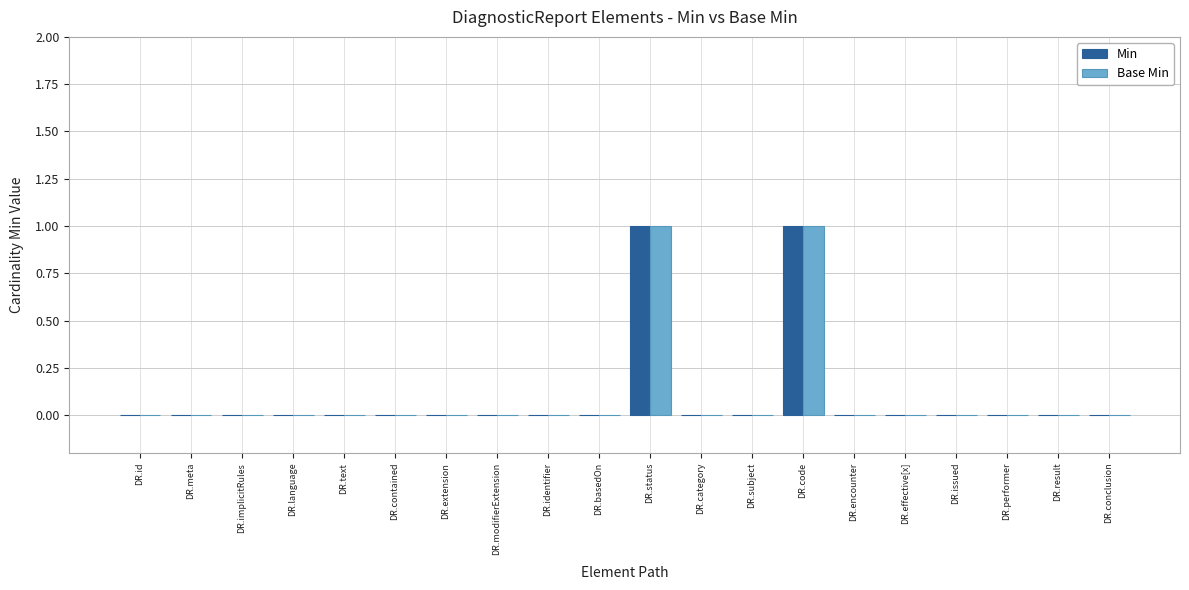

What is the sum of all Min values?

2